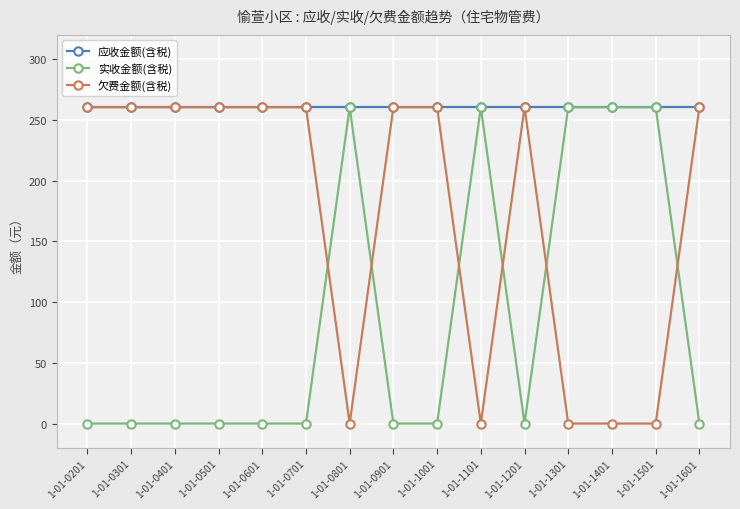

What is the average value of the 应收金额(含税) series?

260.4